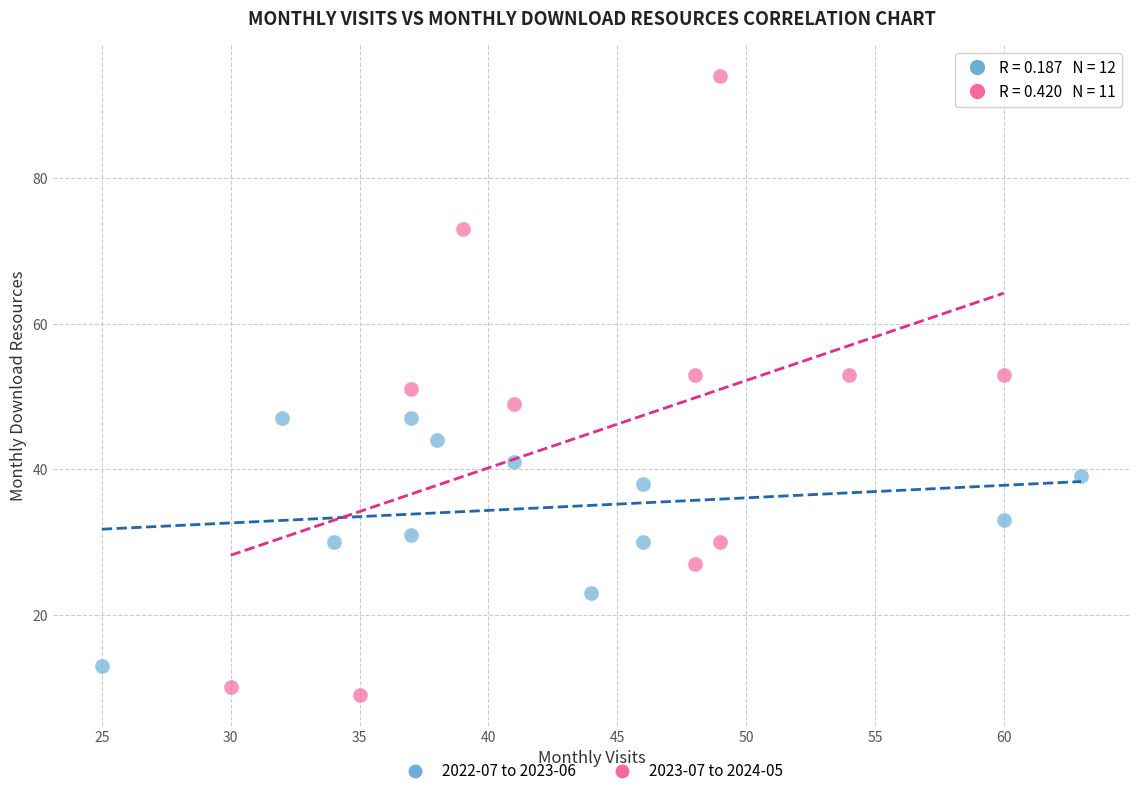

Which series has the largest Y range (max minus min)?

2023-07 to 2024-05